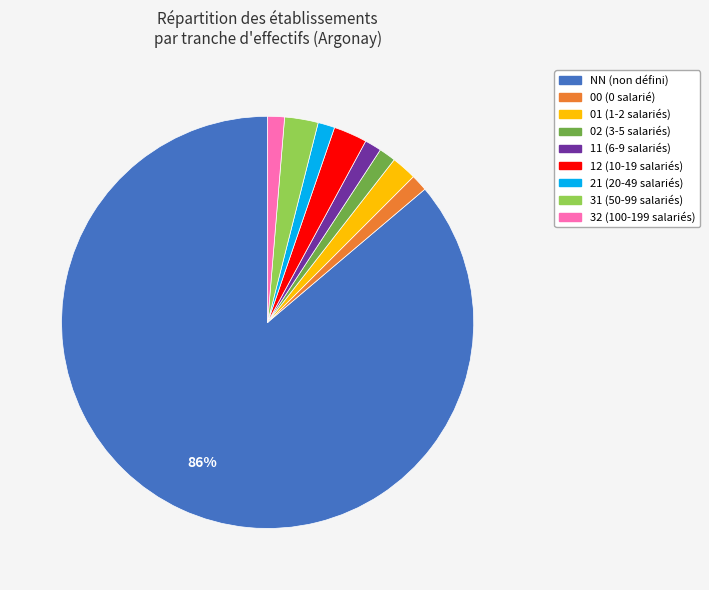

What is the largest slice in the pie chart?

NN